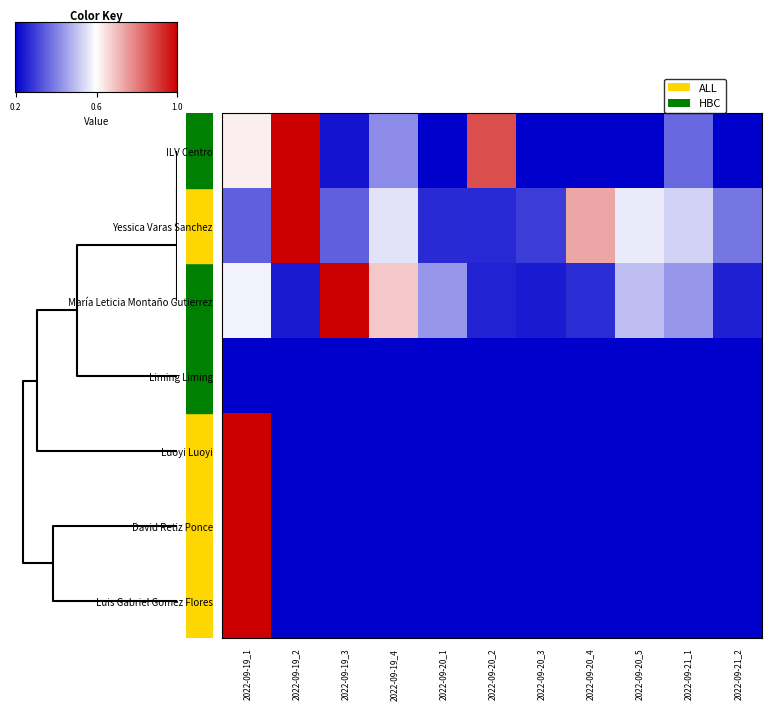

Which category has the lowest value across all series?

2022-09-20_1